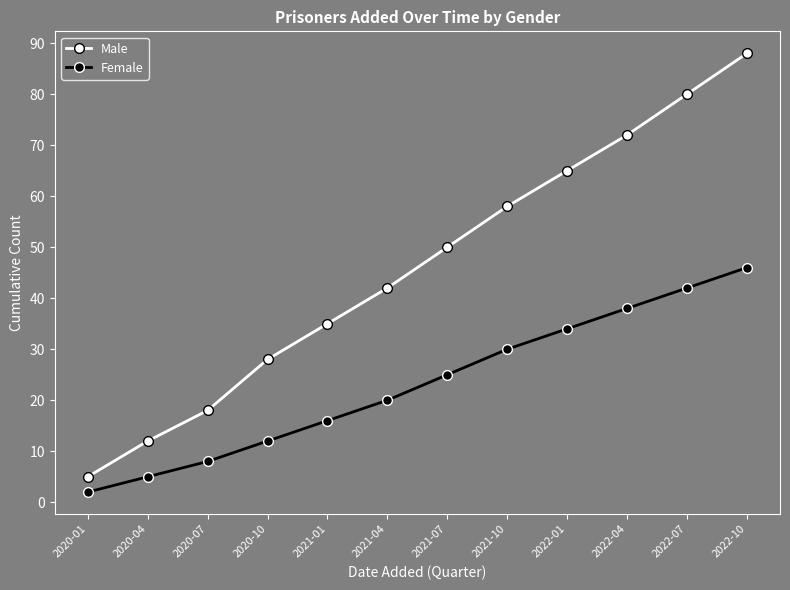

What is the spread (max minus min) of values at 2021-10?

28